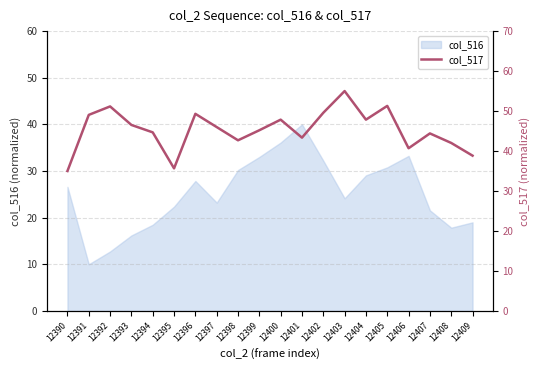

What is the difference between the maximum and second lowest values?

19.3